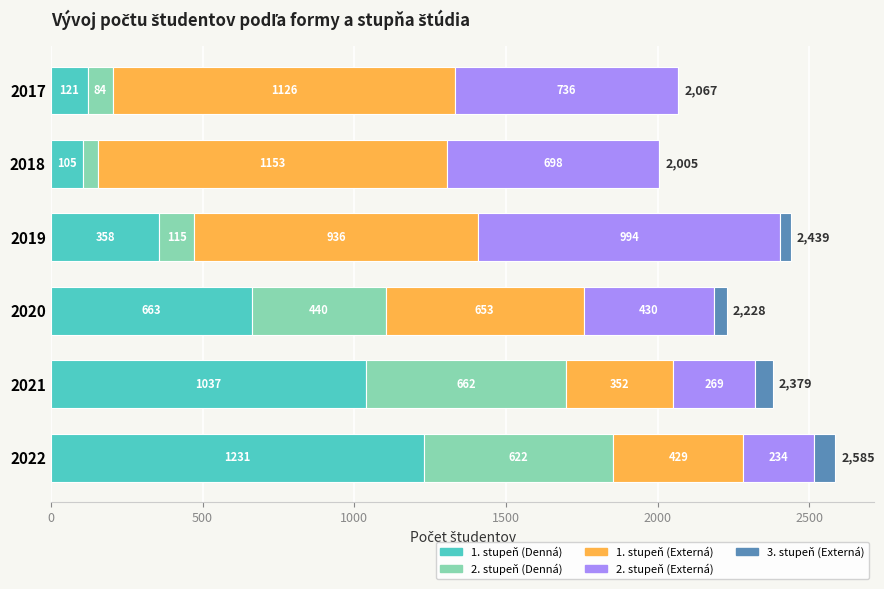

Where is 1. stupeň (Denná) nearest to the value 668?

2020